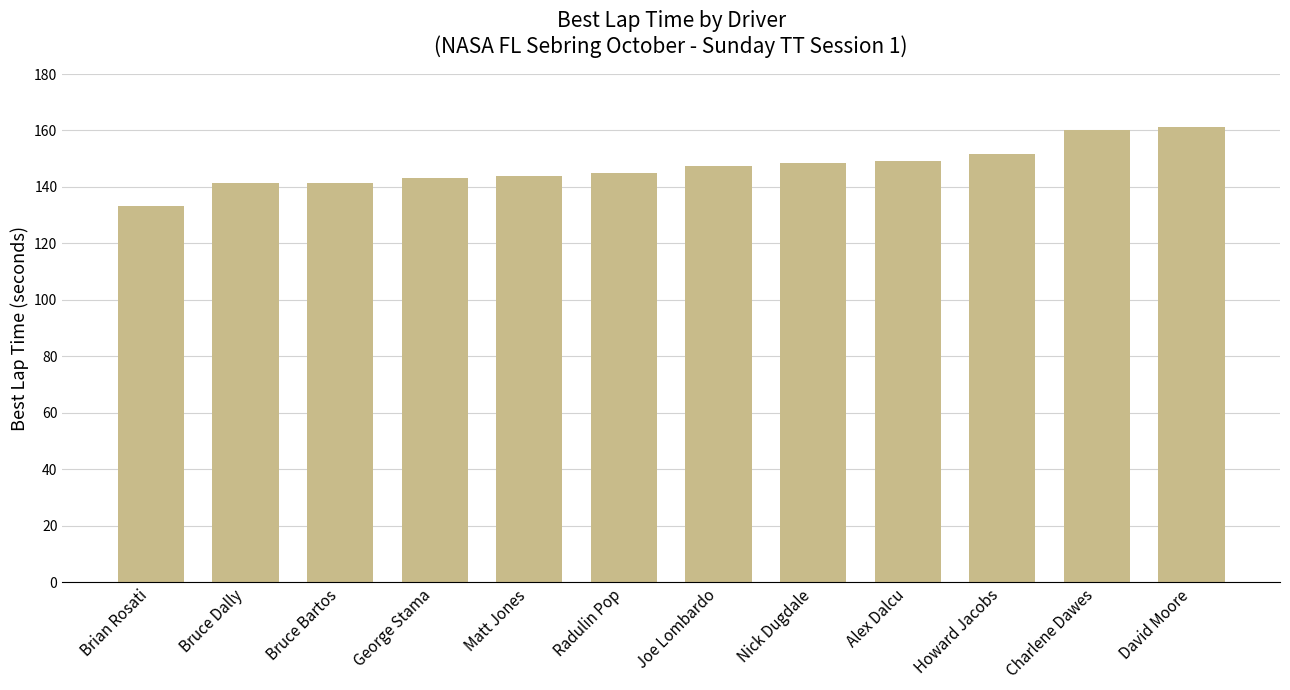

What is the smallest value displayed?

133.4